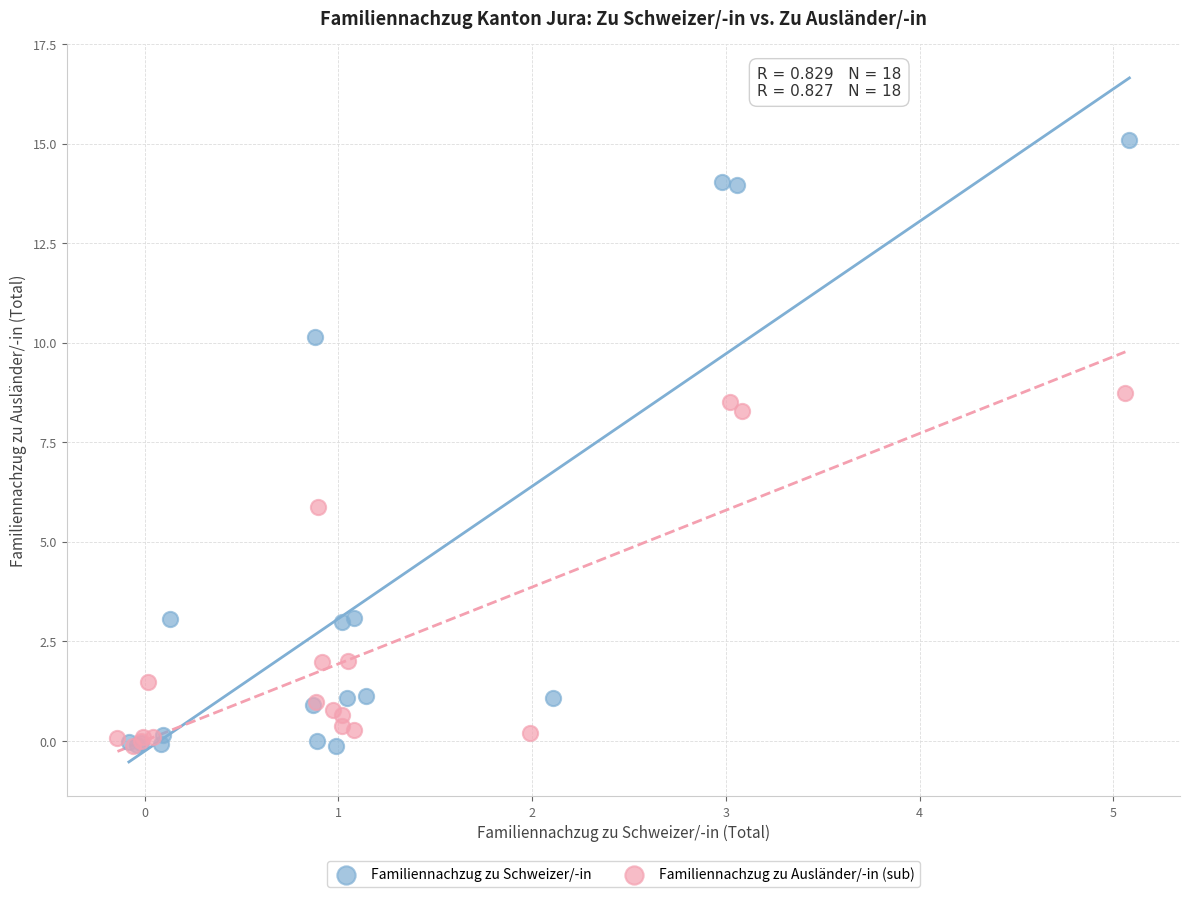

Which series contains the highest Y value?

Familiennachzug zu Schweizer/-in